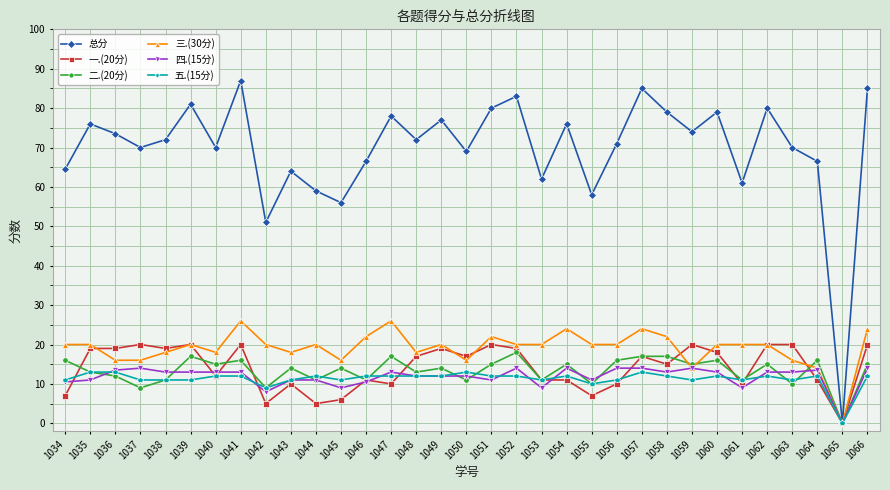

At which category does 总分 reach its first local valley?

1037